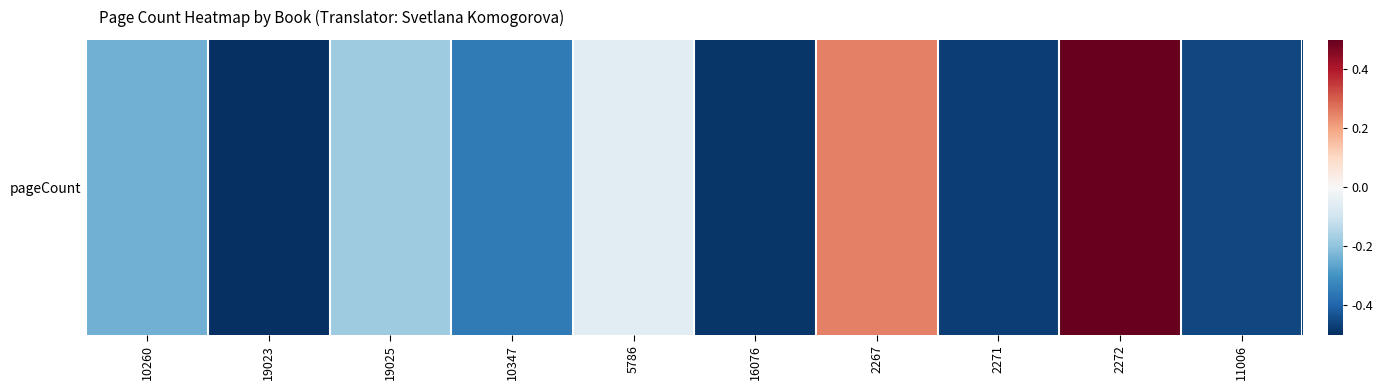

How many distinct data groups are displayed?

1